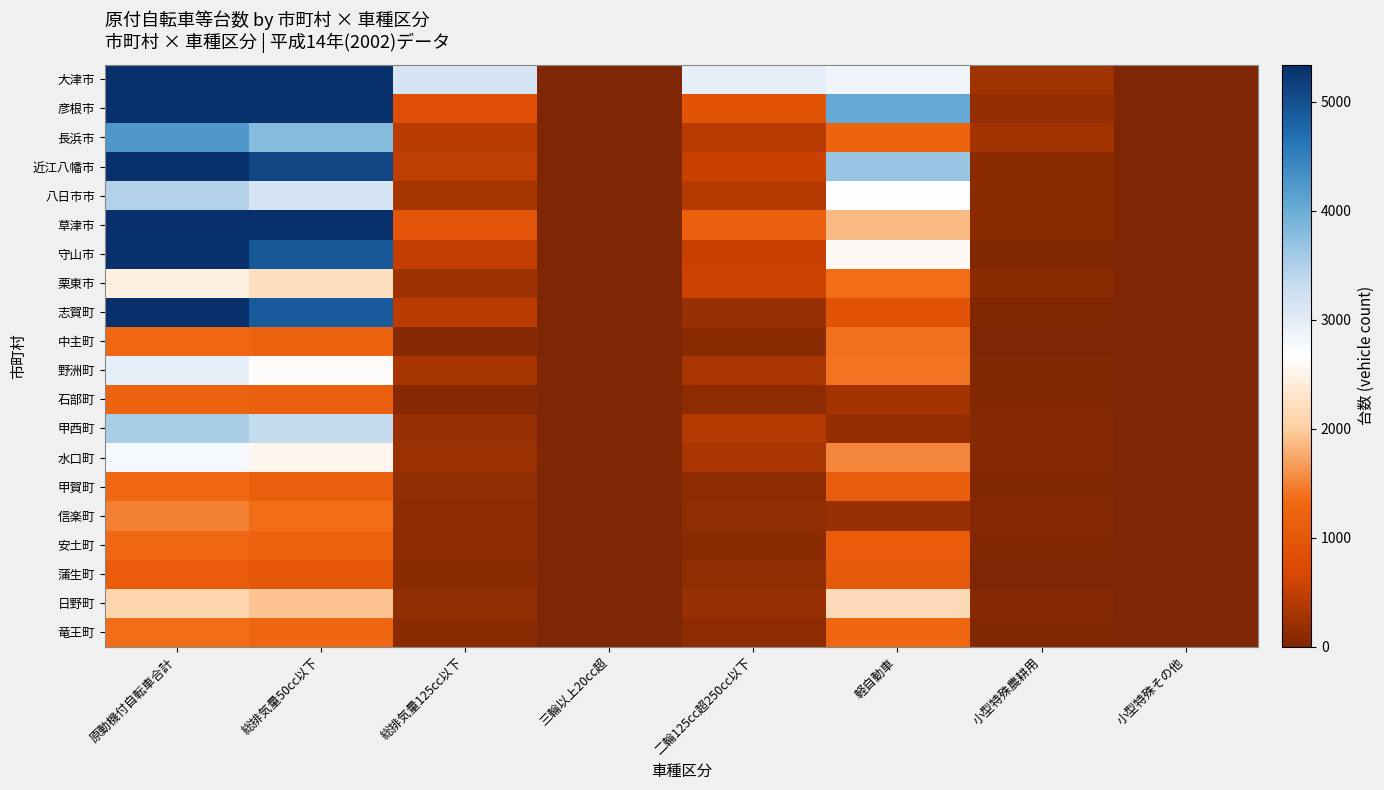

What is the maximum value shown in the chart?

30885